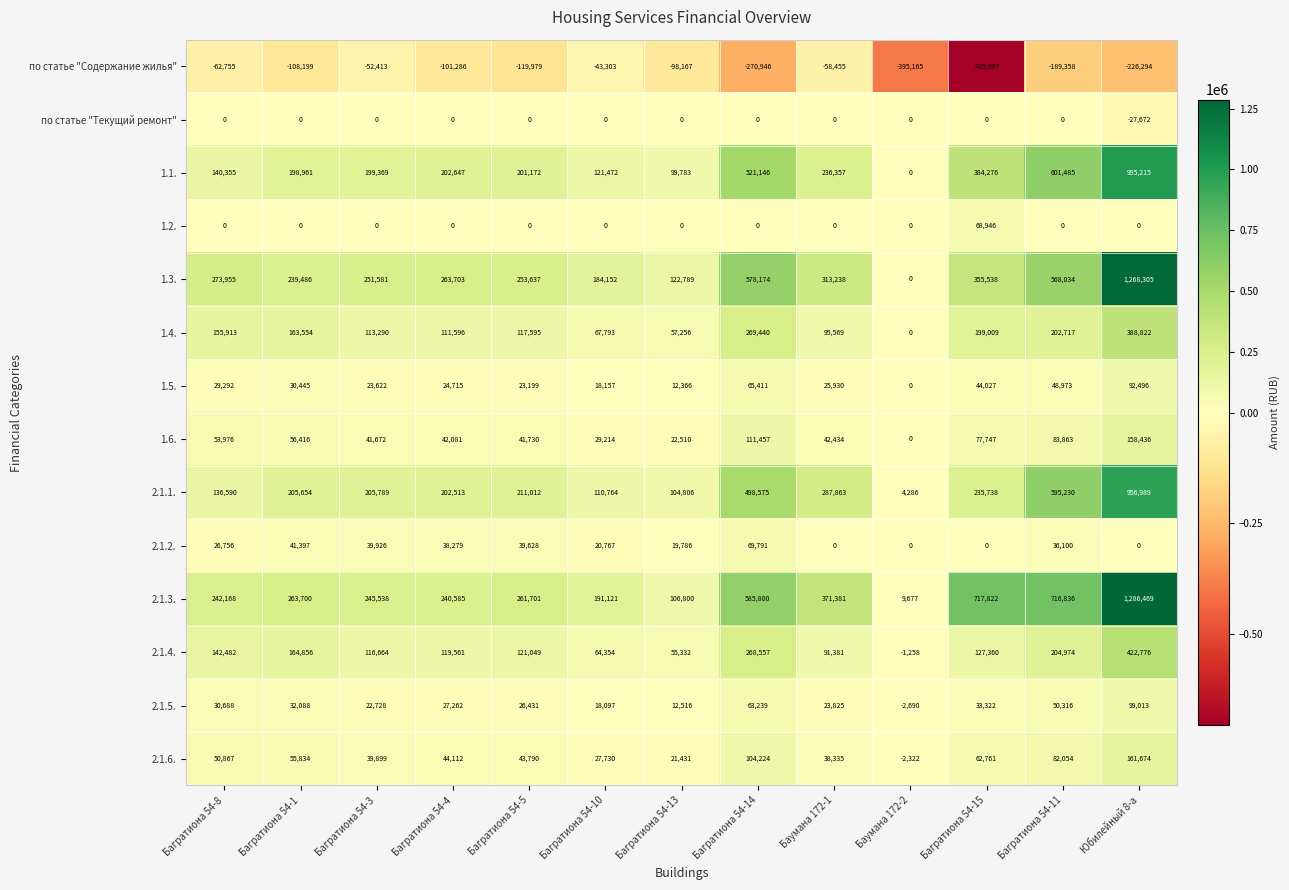

Is it true that 2.1.5. equals 32088 at Багратиона 54-1?

True